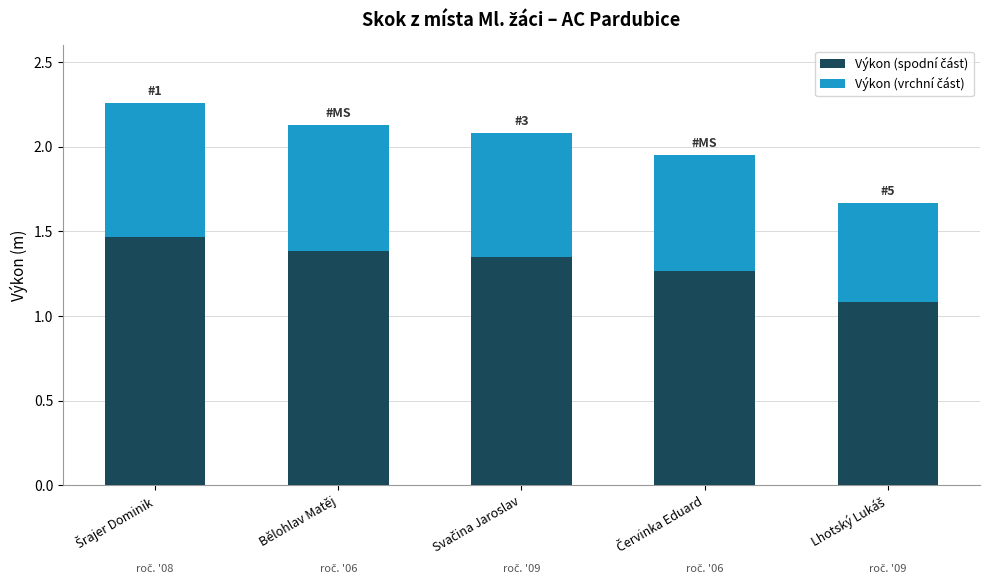

What is the total value across all series at Bělohlav Matěj?

2.1